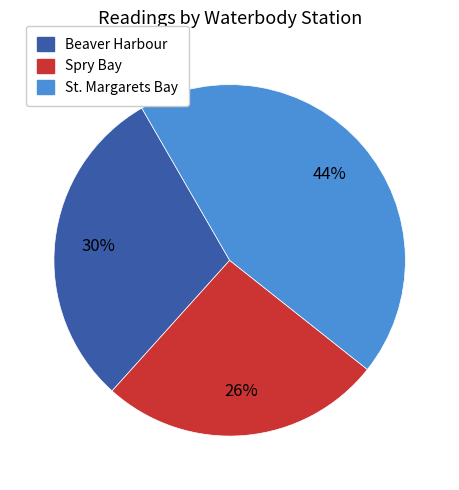

Is there any slice that represents more than half of the pie?

No